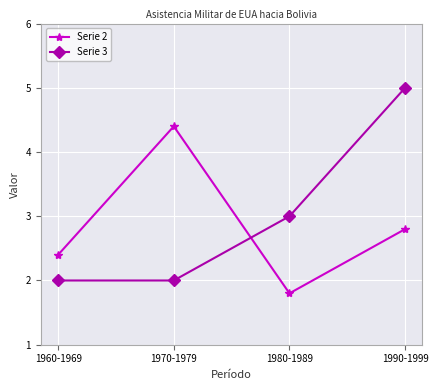

What is the spread (max minus min) of values at 1960-1969?

0.4